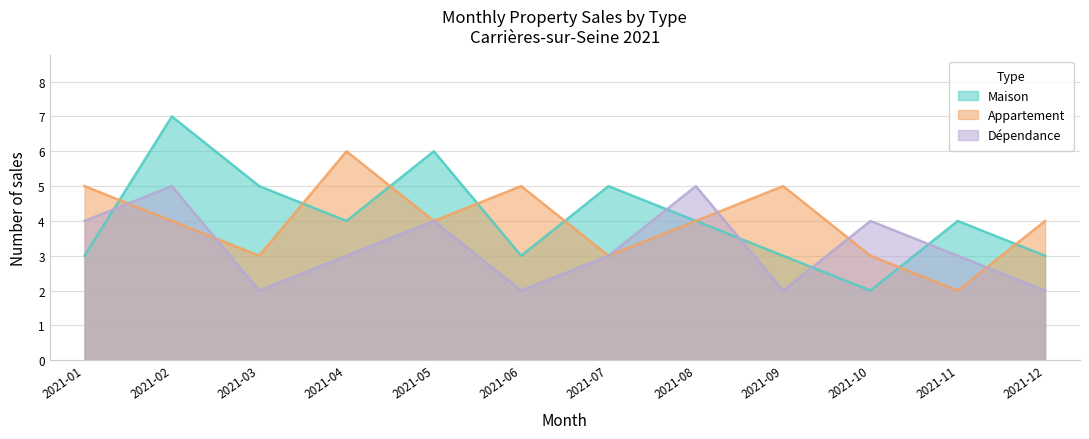

At which label does Dependance first exceed 3?

2021-01